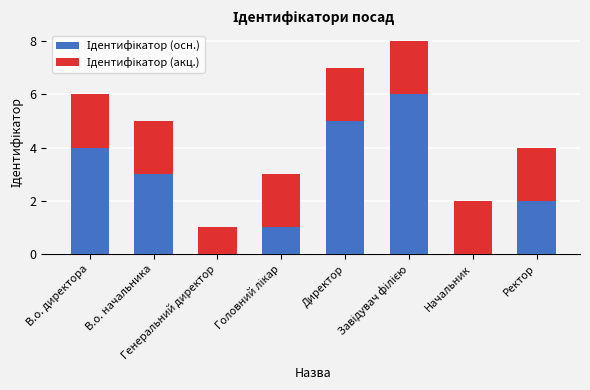

Count the number of categories in the chart.

8